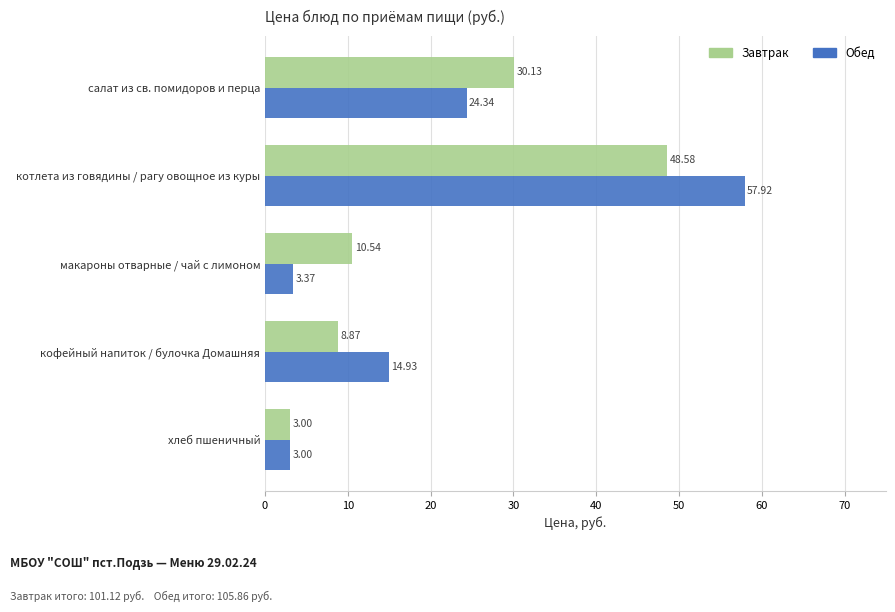

What is the smallest value displayed?

3.0